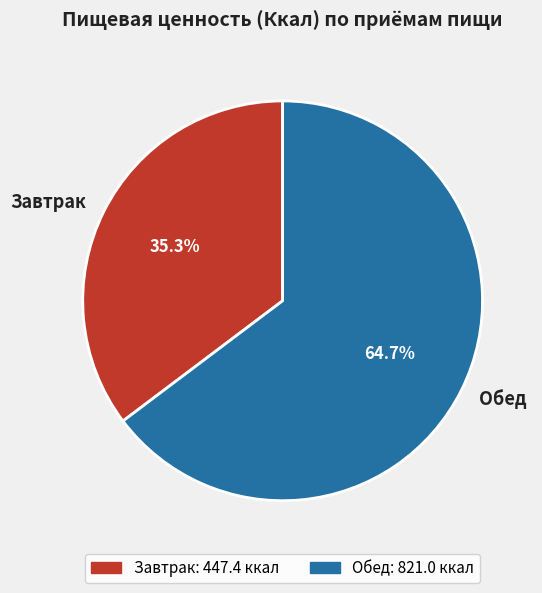

To the nearest percent, what portion does Завтрак represent?

35%